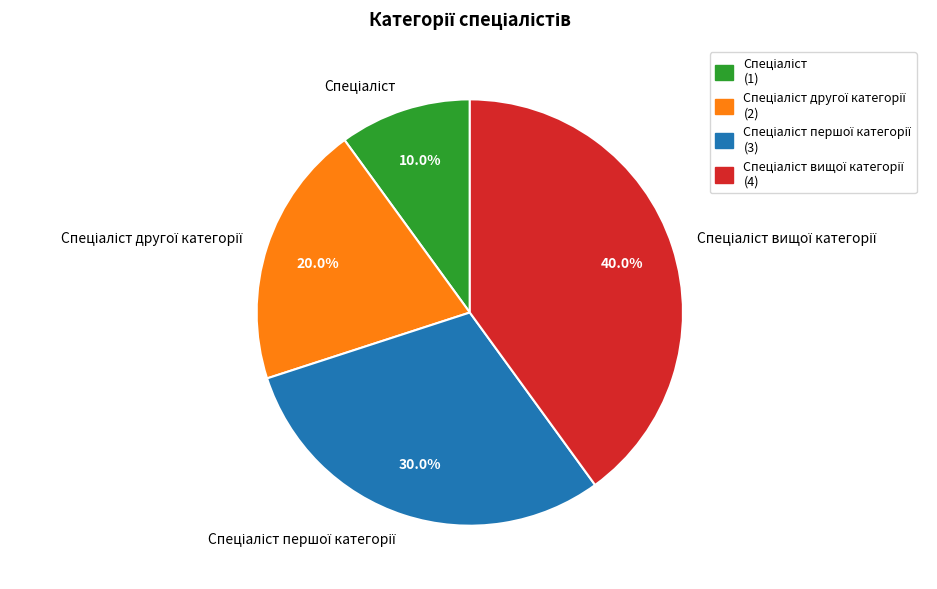

Does any single category account for the majority?

No